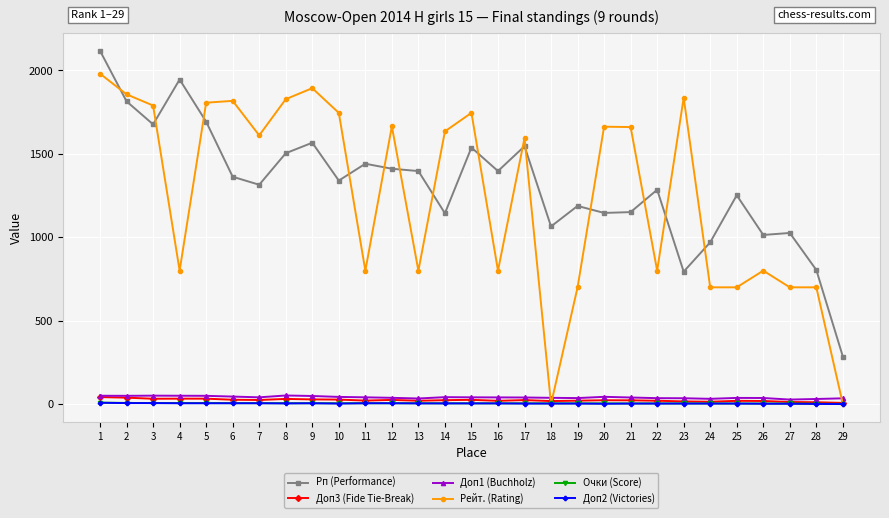

How many lines are shown in the chart?

6